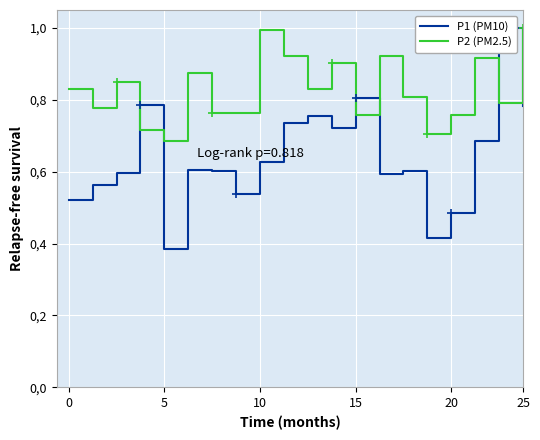

Count the number of categories in the chart.

20